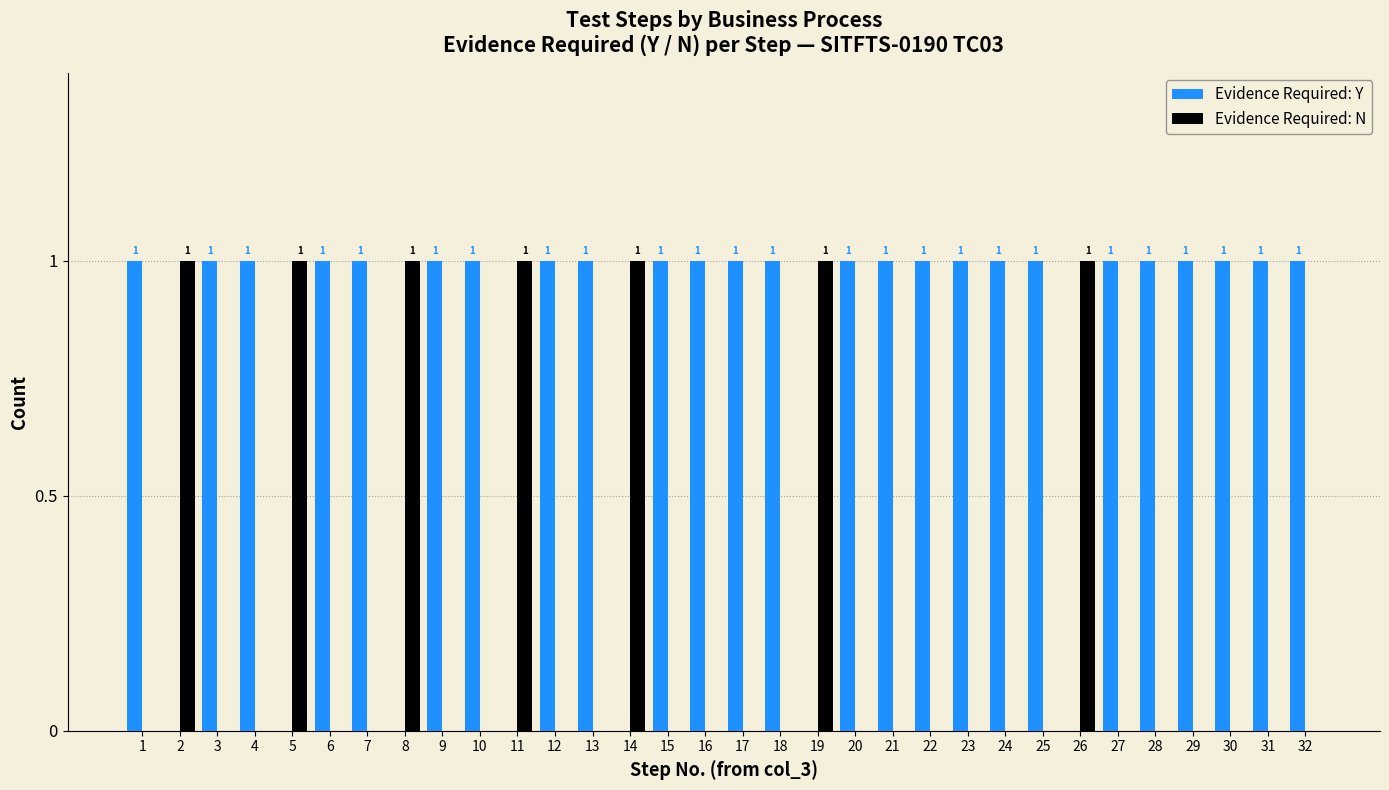

What is the sum of all Evidence Required: Y values?

25